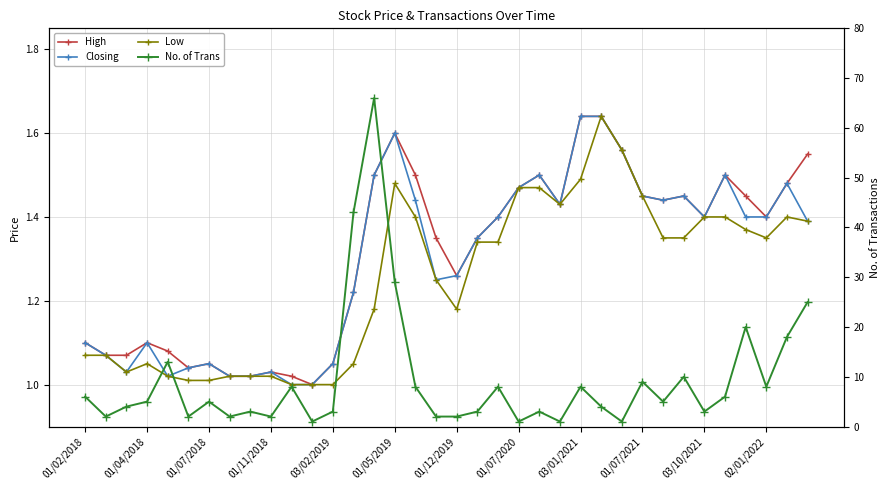

Read the No. of Trans value at 01/12/2019.

2.0